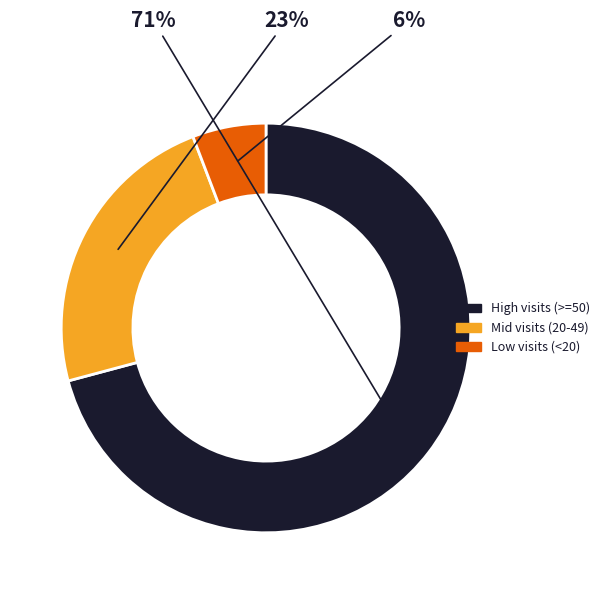

Which slice is the largest?

High visits (>=50)